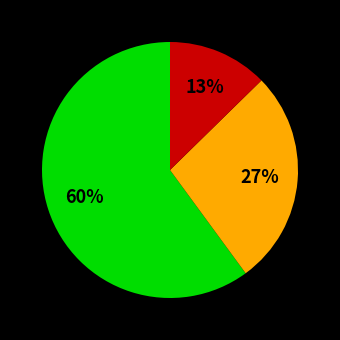

Does any single category account for the majority?

Yes